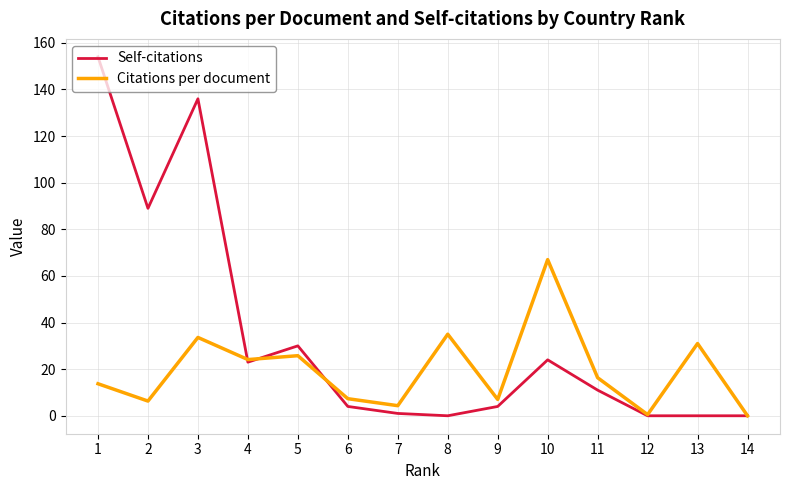

The value of Citations per document at 10 is 67.0. True or false?

True